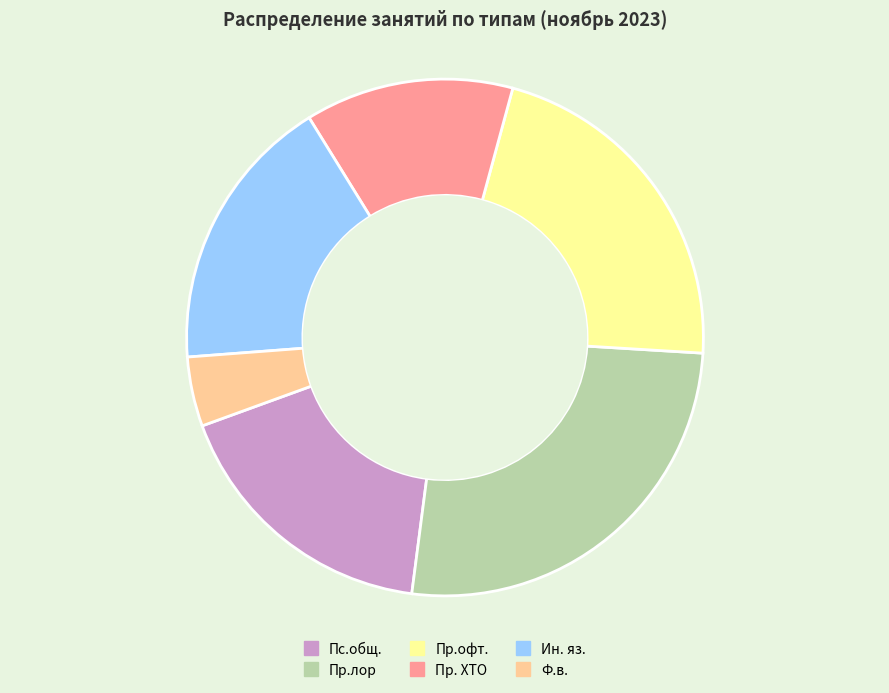

Which category has the smallest portion of the pie?

Ф.в.